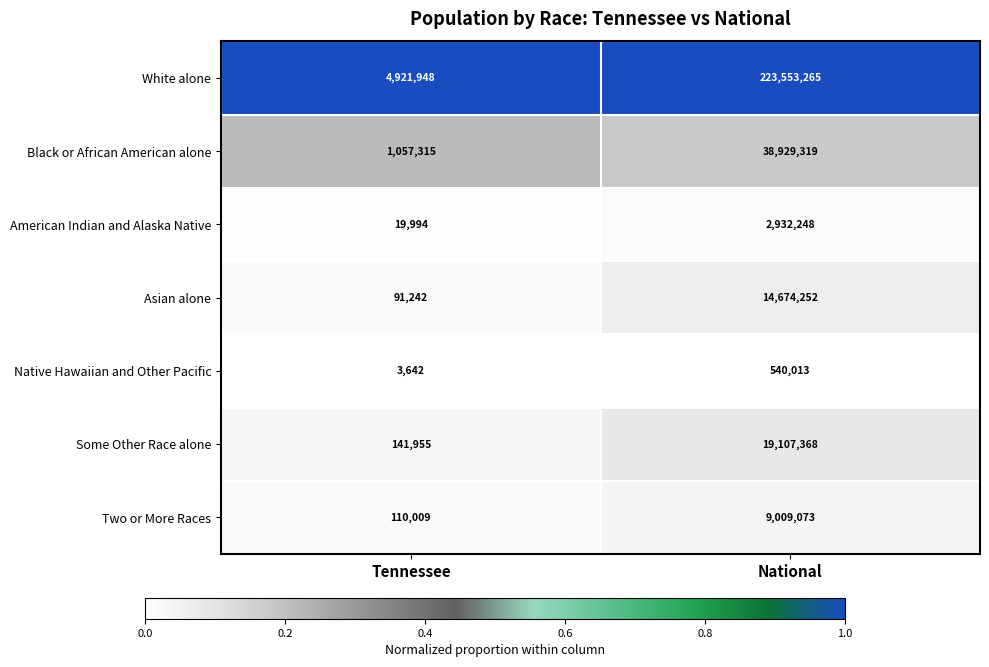

Rank the series by their maximum value, from lowest to highest.

Native Hawaiian and Other Pacific, American Indian and Alaska Native, Two or More Races, Asian alone, Some Other Race alone, Black or African American alone, White alone